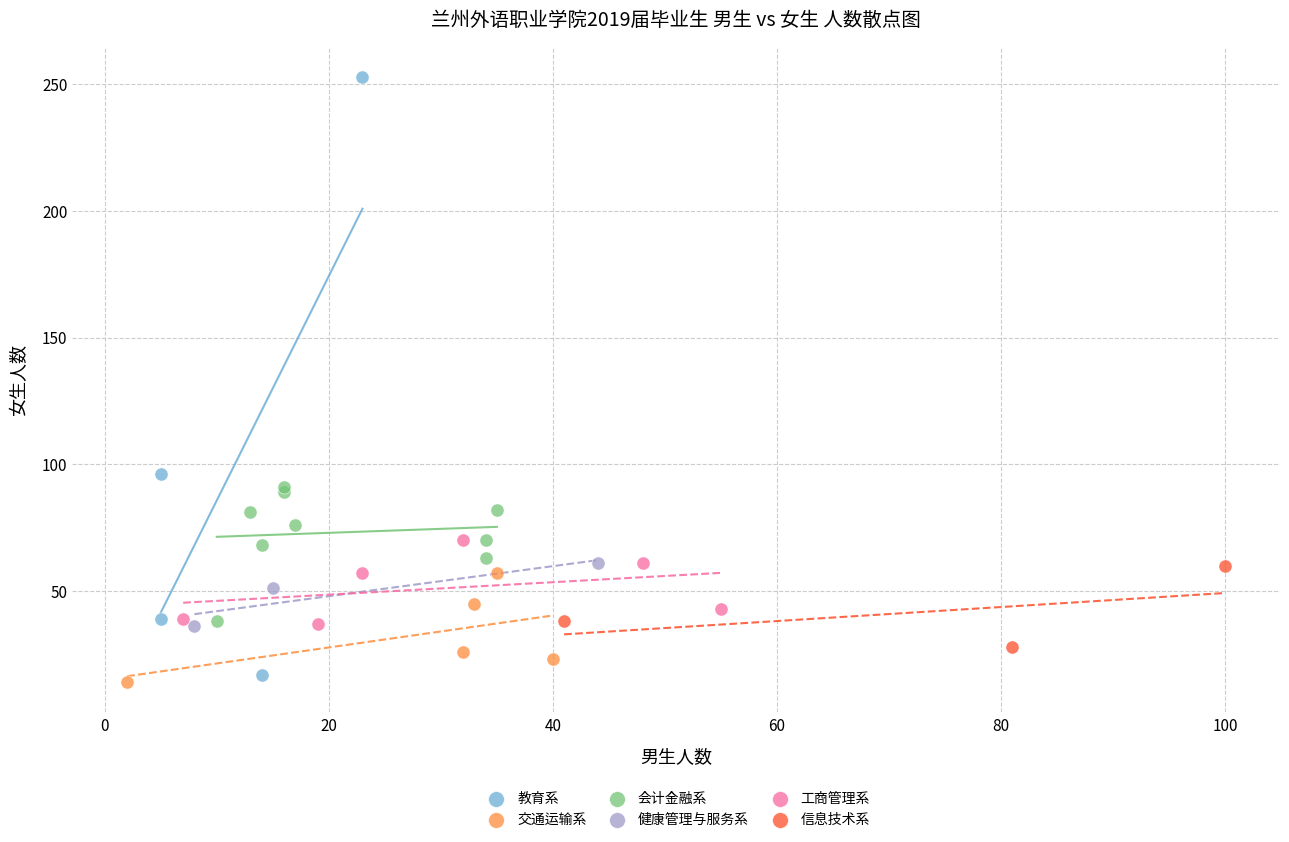

Which series reaches the minimum Y coordinate?

交通运输系